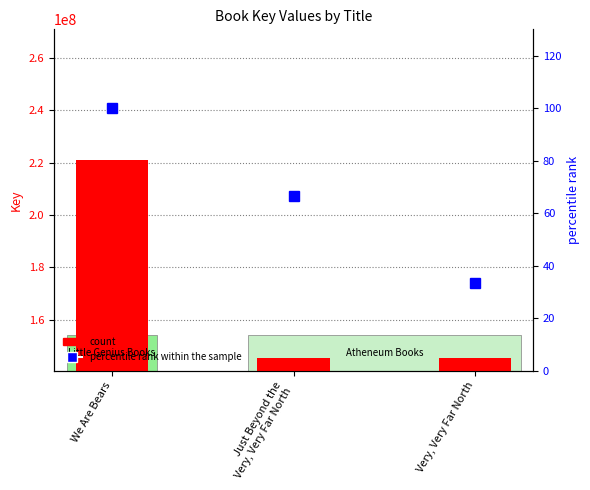

What is the label of the 3rd bar from the right?

We Are Bears